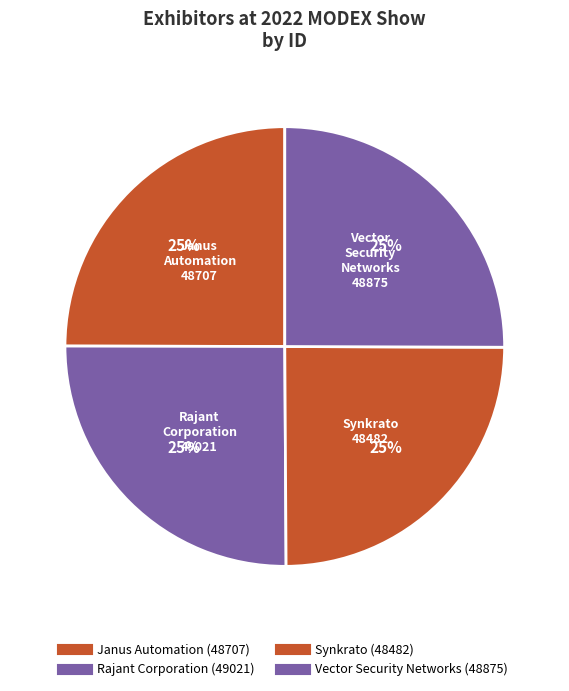

What percentage is NOT represented by Vector Security Networks?

74.9%